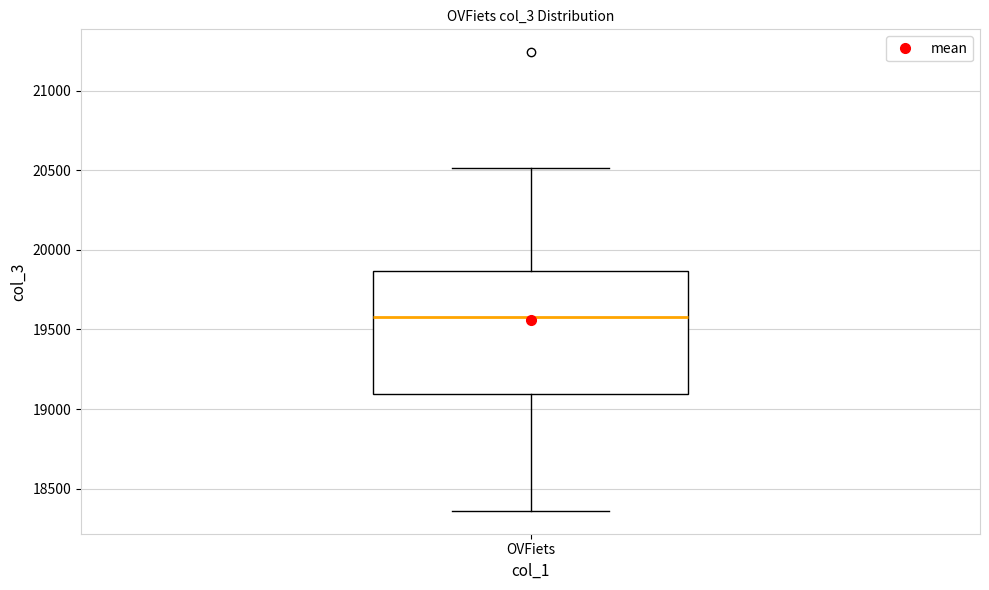

Read this box plot against the y-axis: the position of the median line, the range covered by the box, and the ends of both whiskers. The values are not printed on the chart, so give them approximately, as read against the axis.

median 19600, box 19100 to 19850, whiskers 18350 to 20500